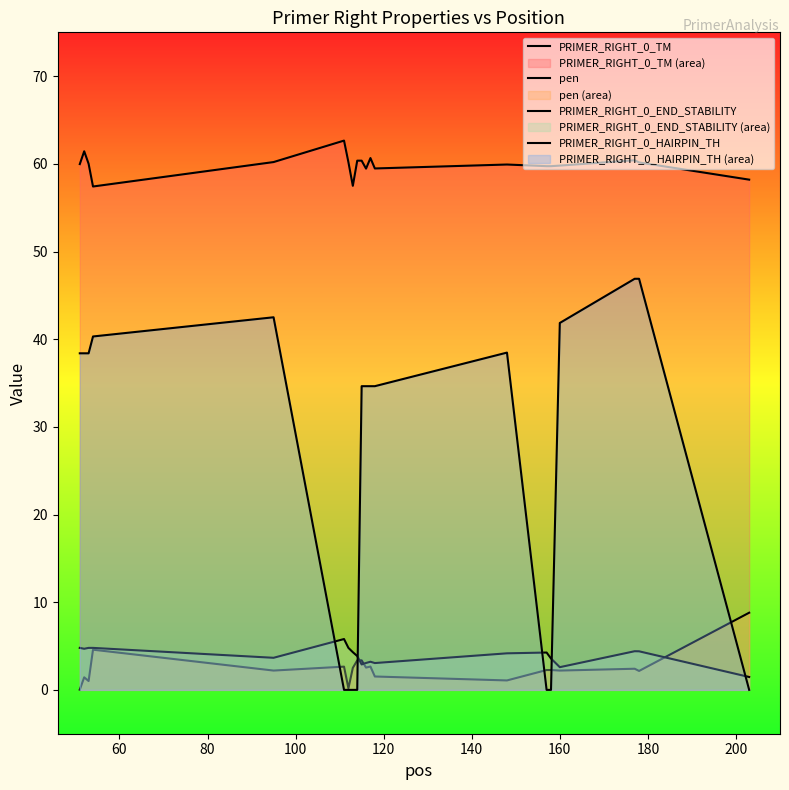

What is the difference between the maximum and minimum values in the PRIMER_RIGHT_0_END_STABILITY series?

4.3